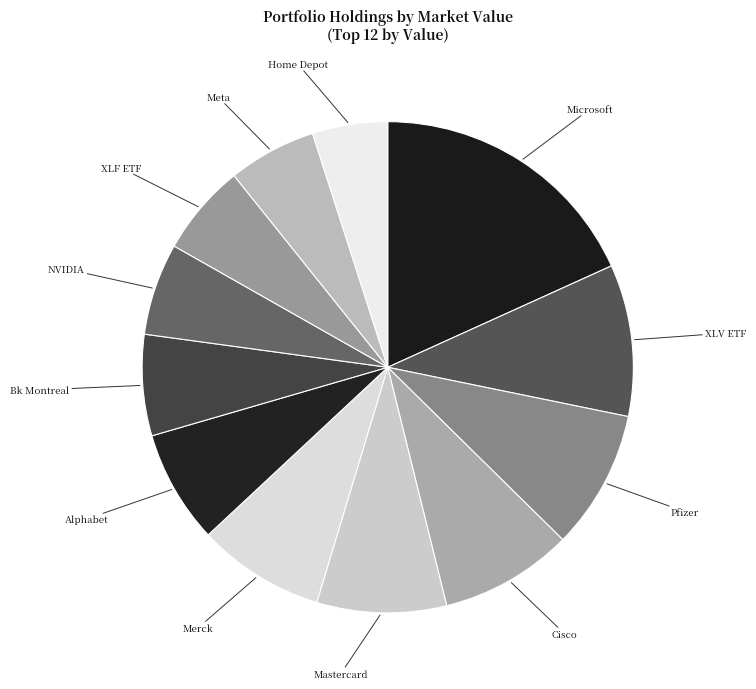

Which slice is the smallest?

Home Depot